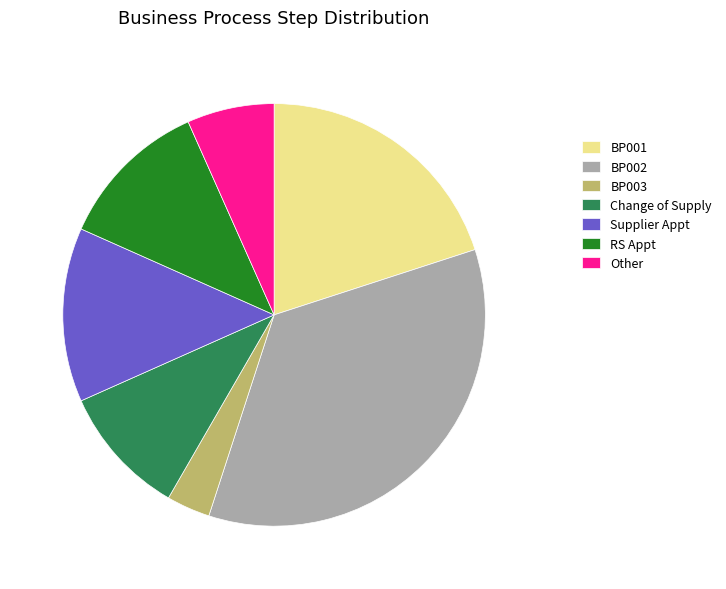

True or false: BP001 accounts for 20% of the total.

True